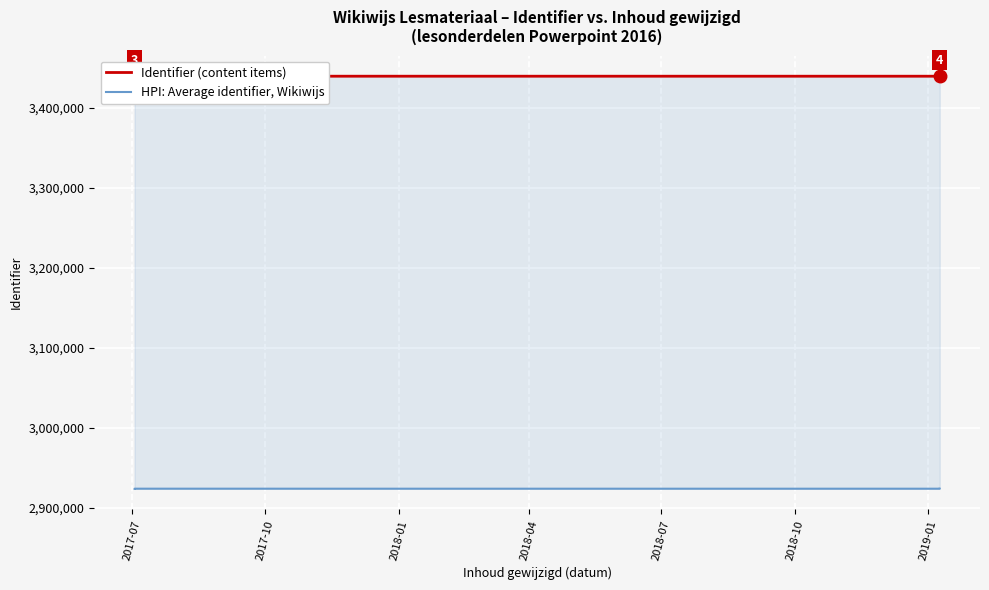

True or false: HPI: Average identifier, Wikiwijs and Identifier (content items) cross at least once.

False